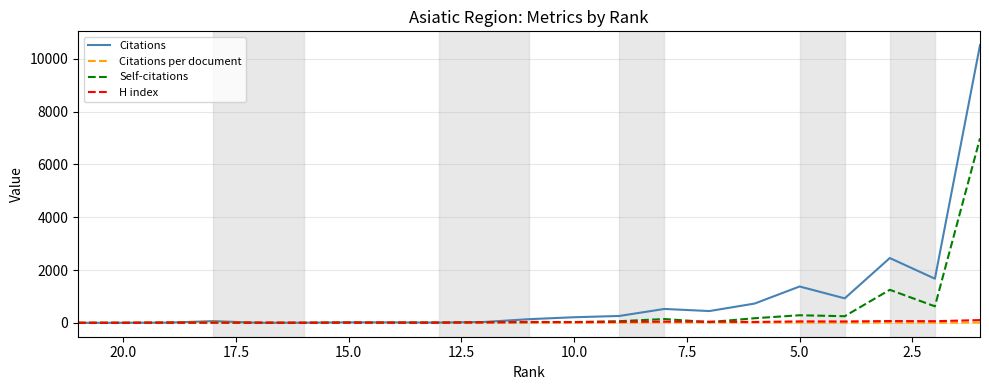

How many values in the H index series exceed 27?

10